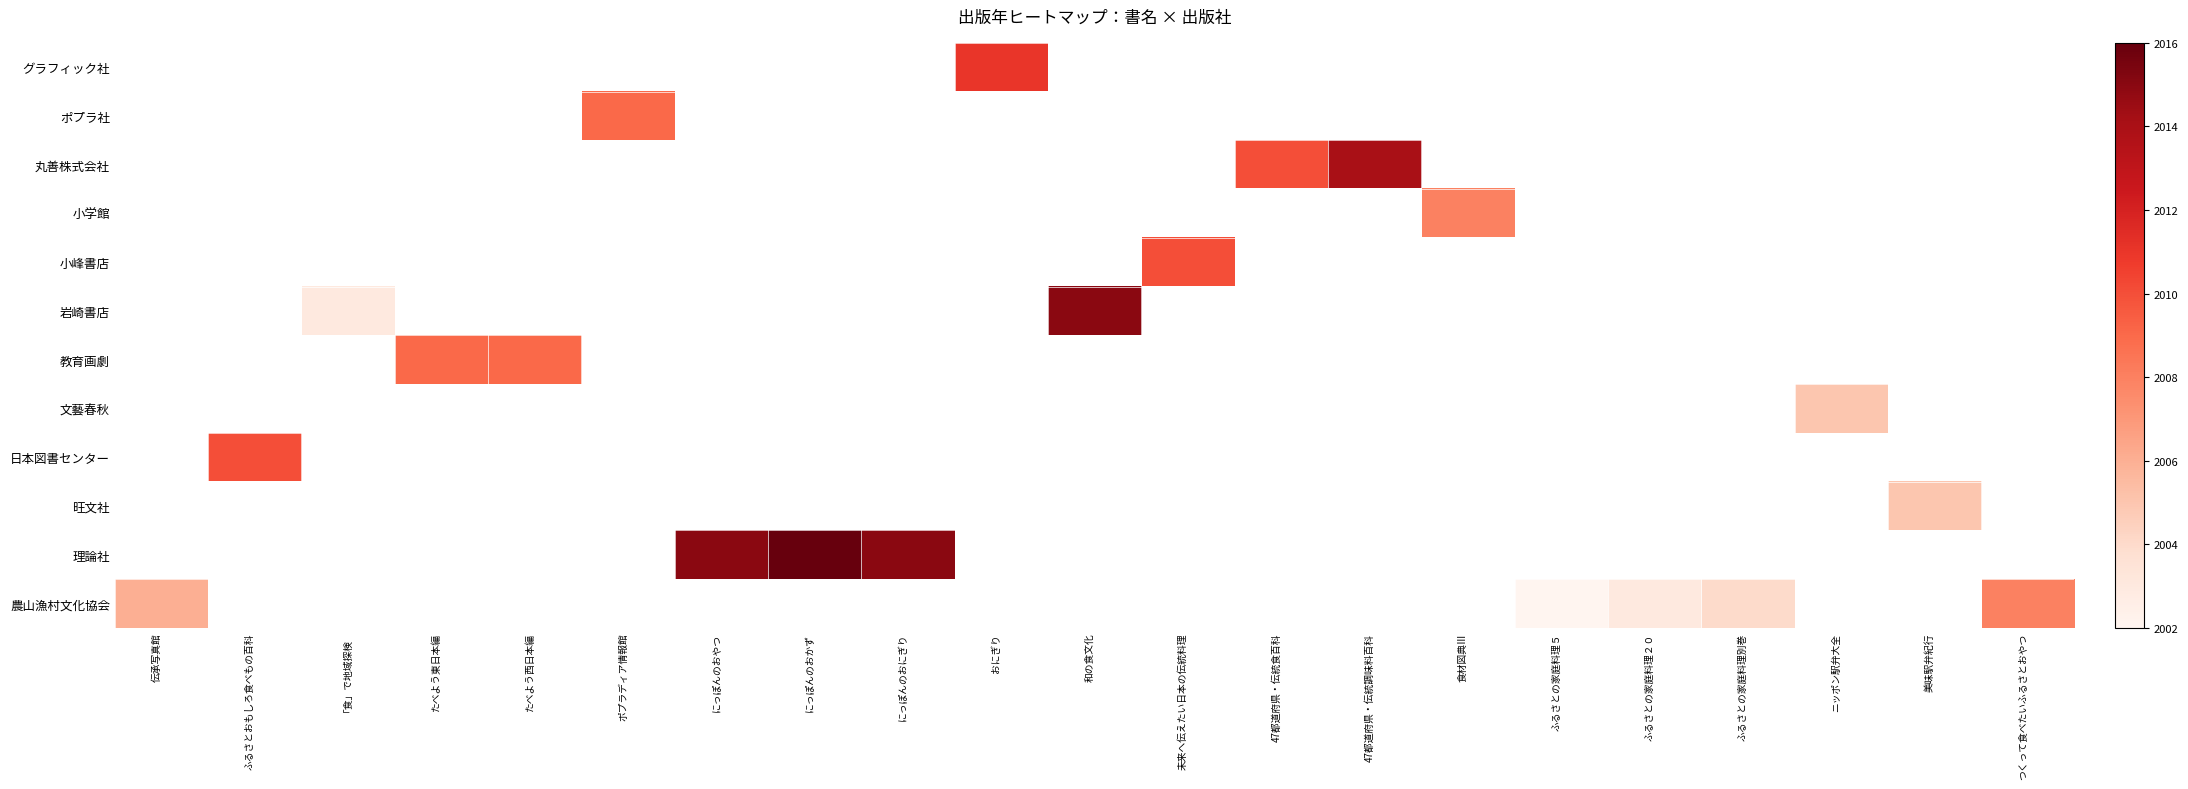

Count the number of categories in the chart.

21